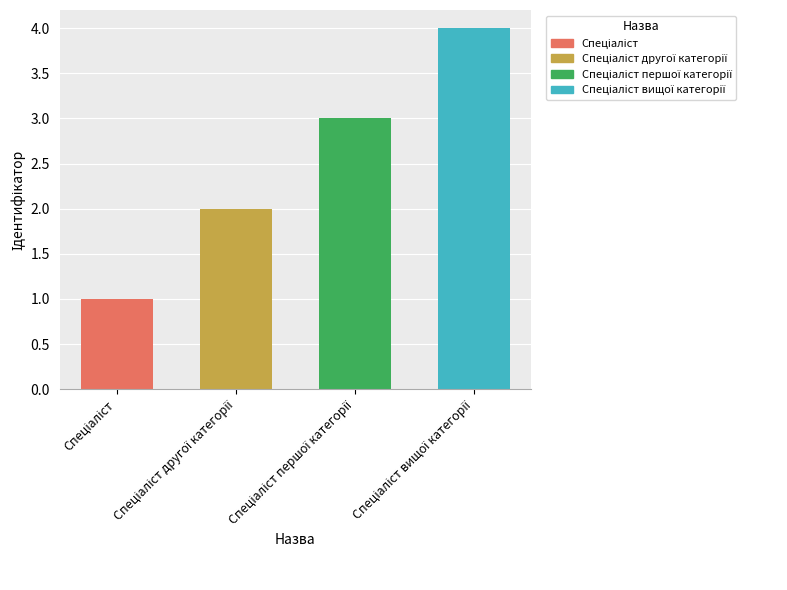

Count the number of data series in this chart.

1